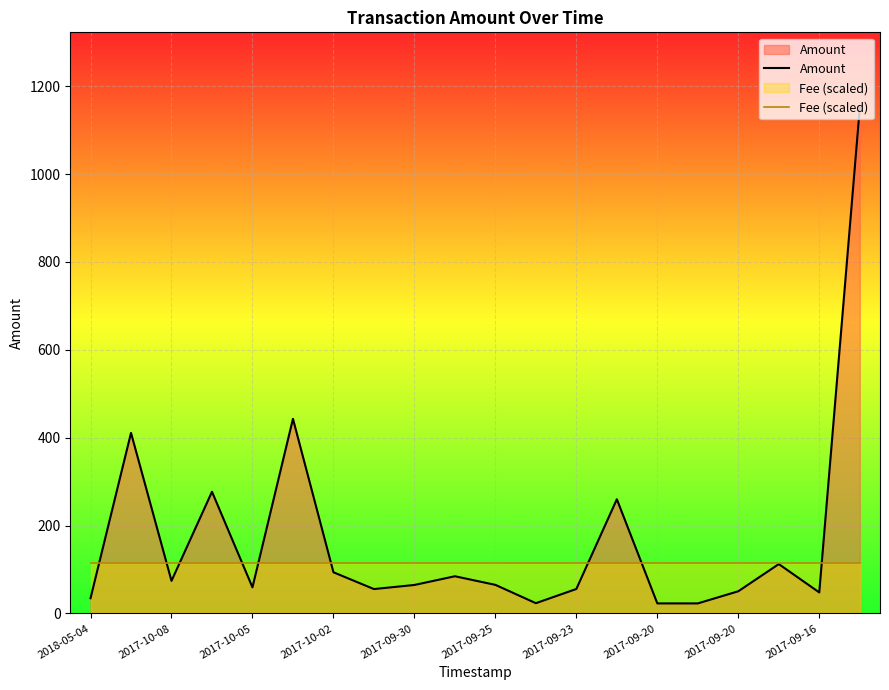

How many distinct data groups are displayed?

2